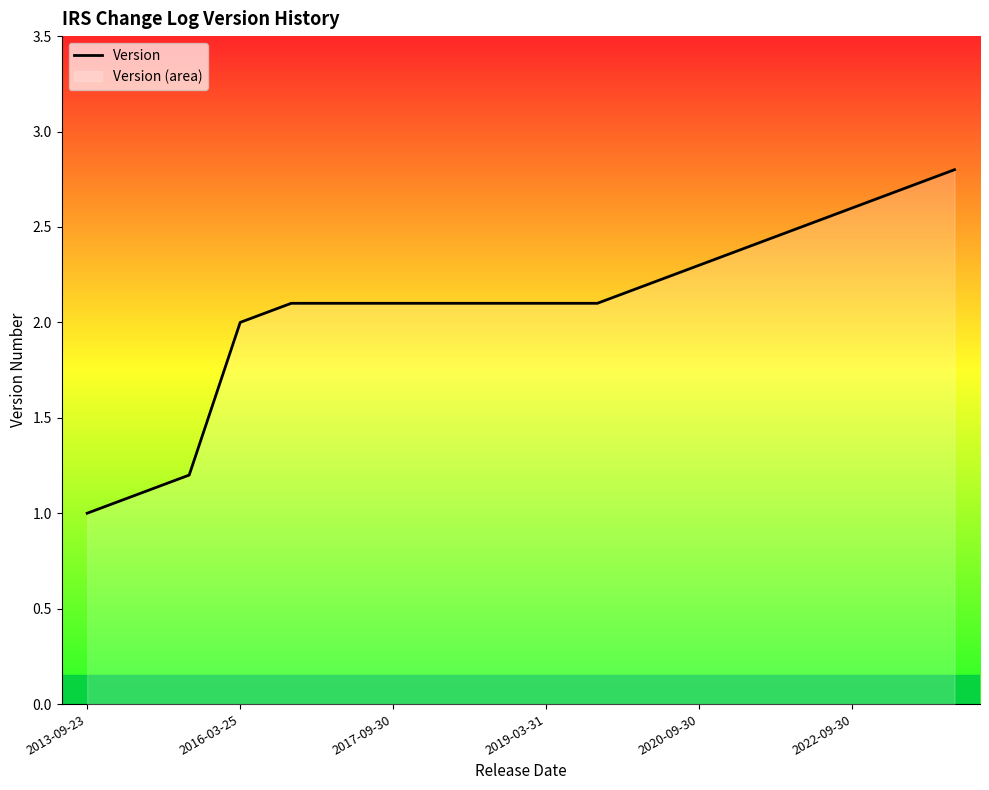

Which label corresponds to the smallest value in the chart?

2013-09-23